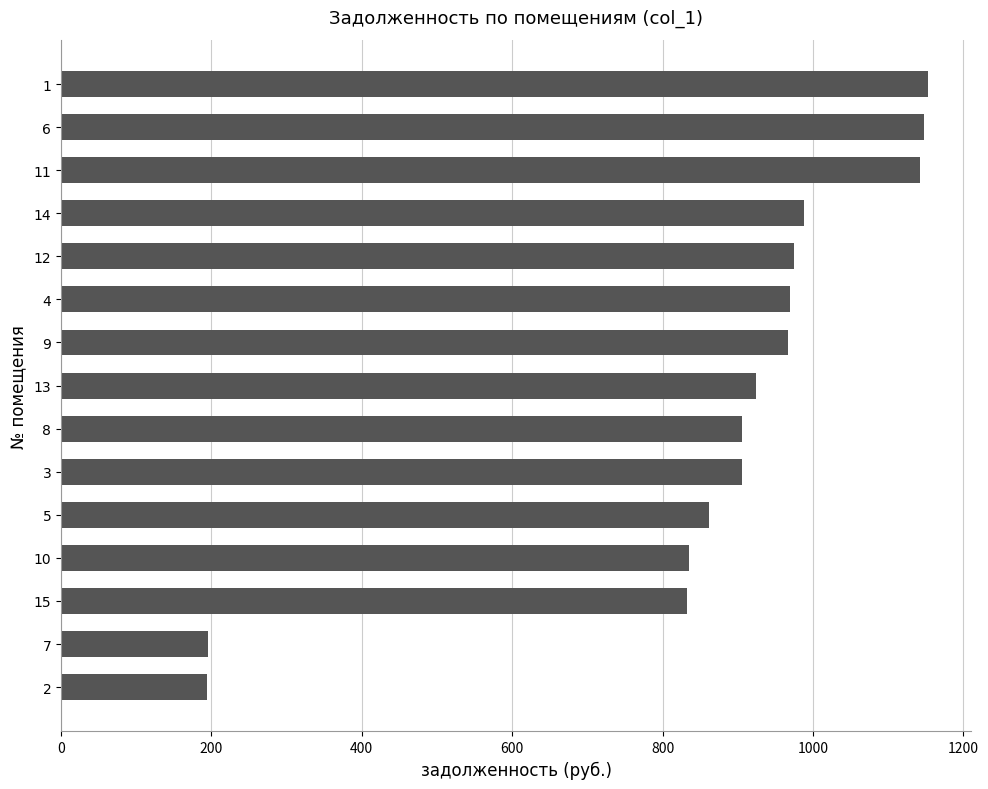

What is the smallest value displayed?

194.5